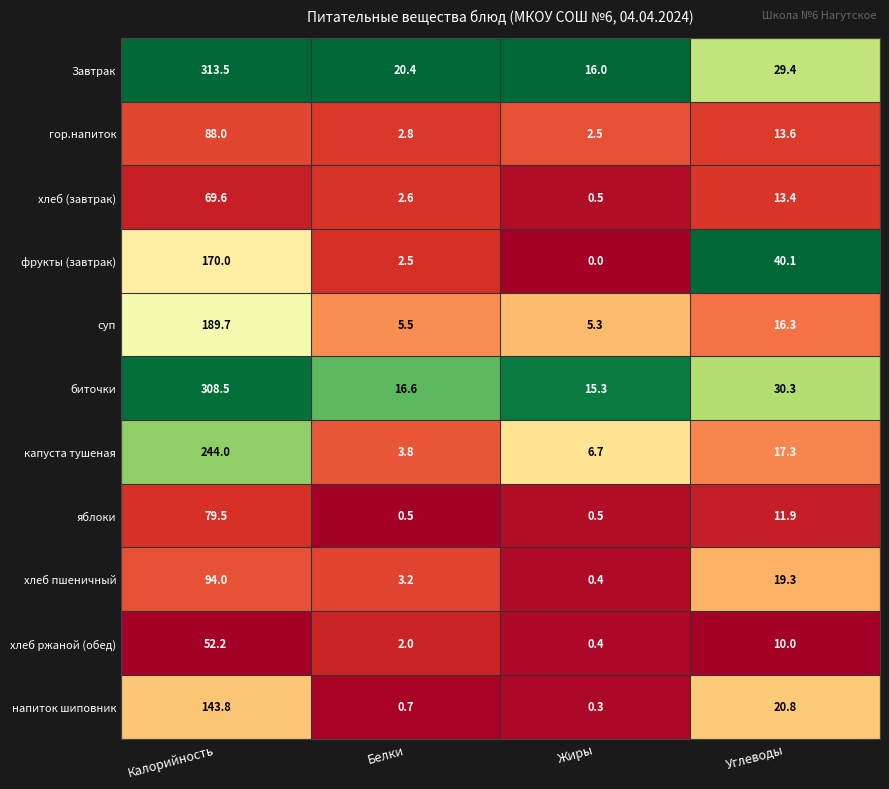

What is the approximate value of капуста тушеная at Жиры?

6.7